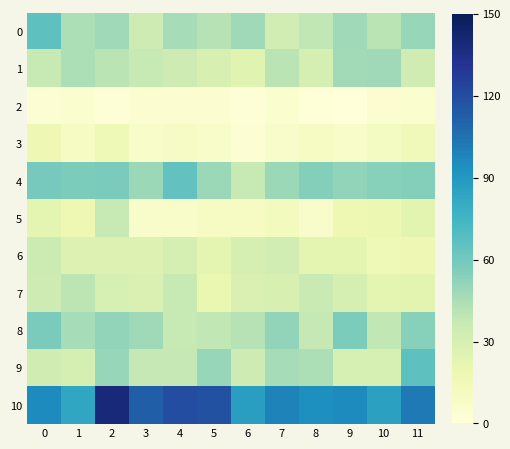

Between 9 and 6, which is larger?

9